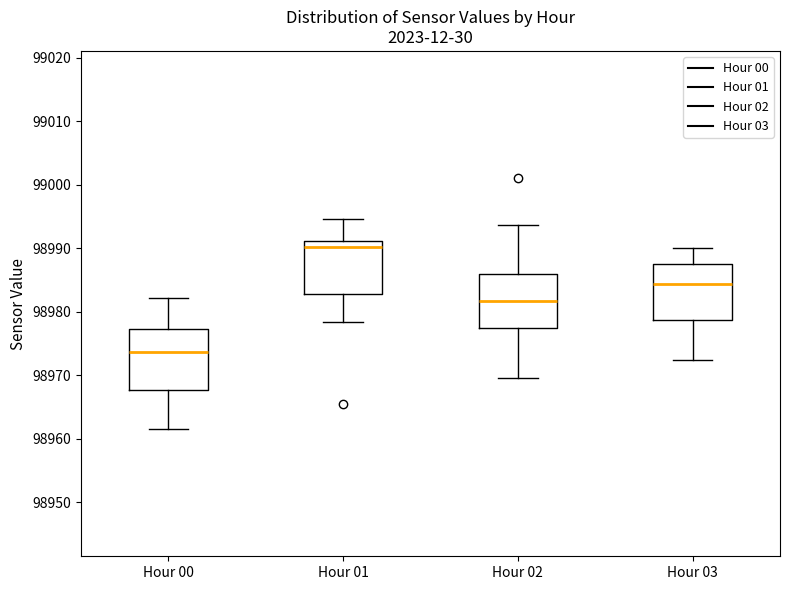

Which box has the lowest median line?

Hour 00